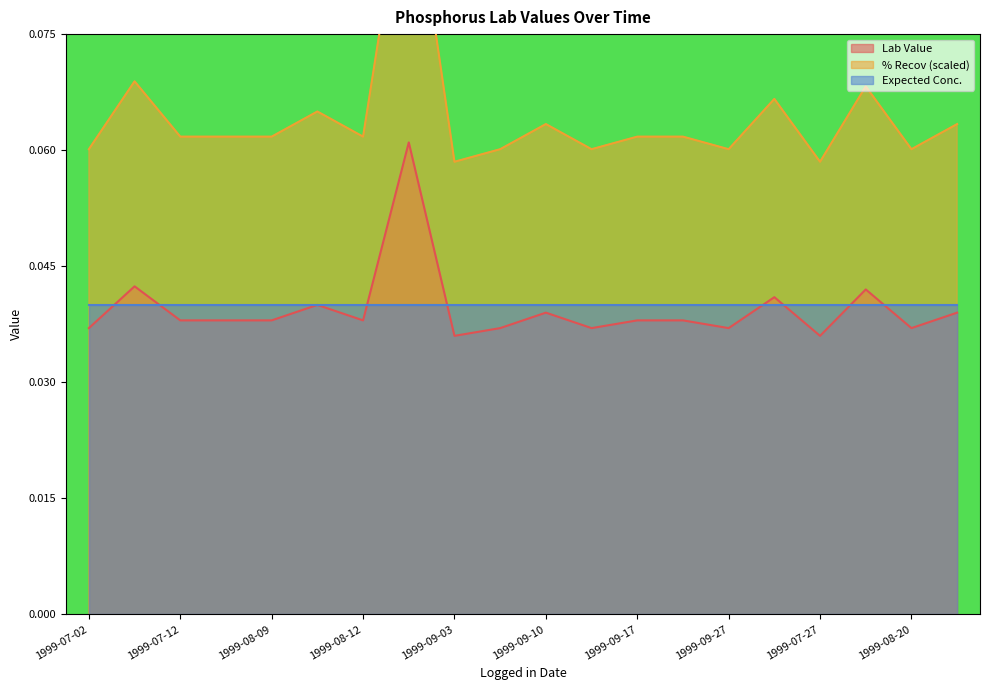

How many data points does each series have?

20